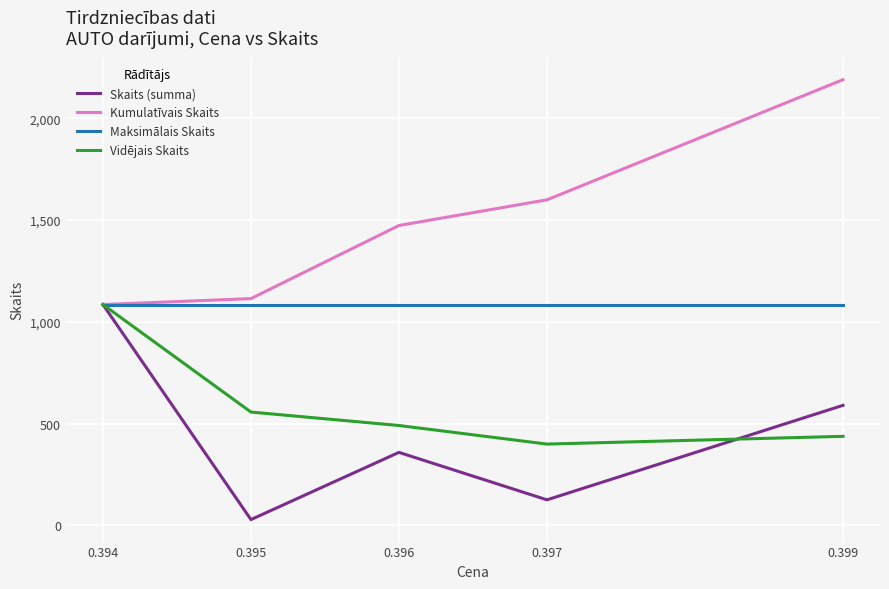

Which series changed the most between 0.394 and 0.399?

Kumulatīvais Skaits